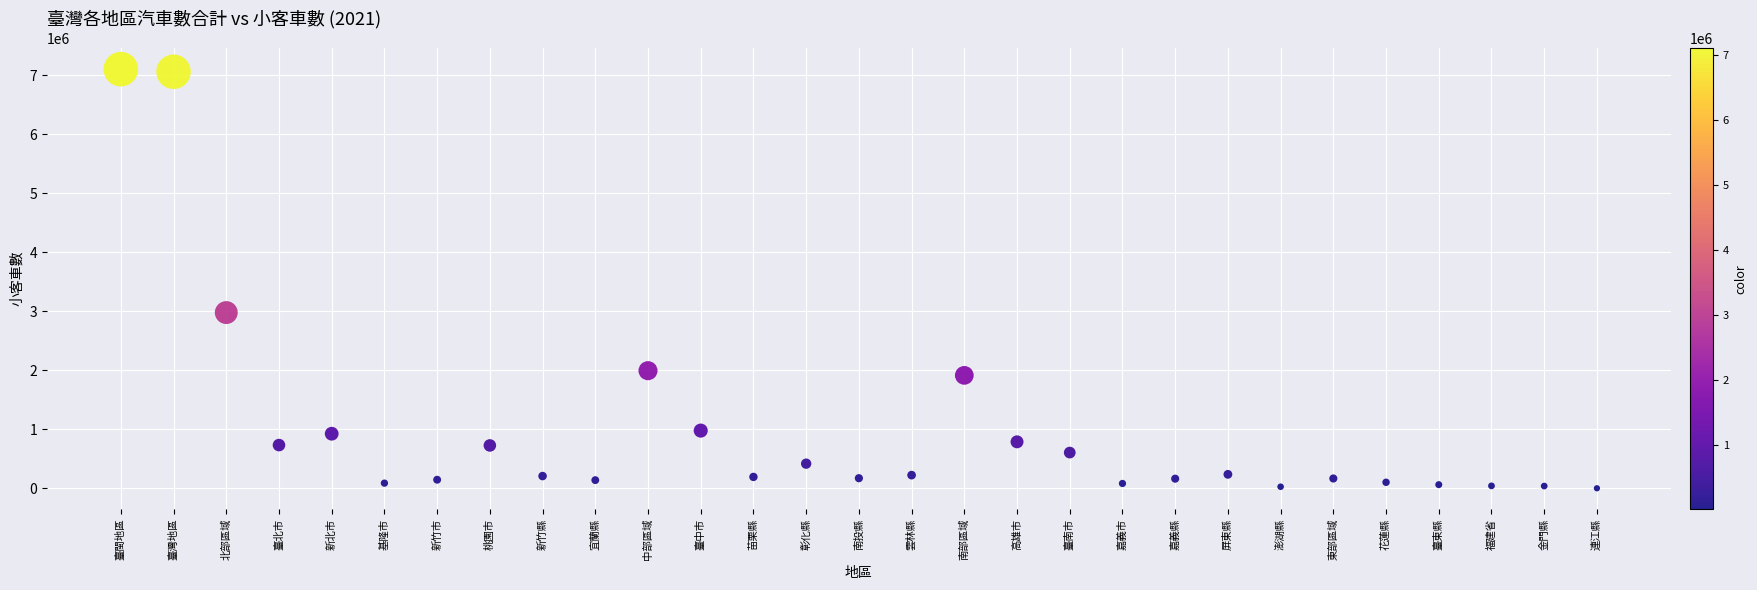

What Y value in the scatter plot is closest to 3553594?

2979984